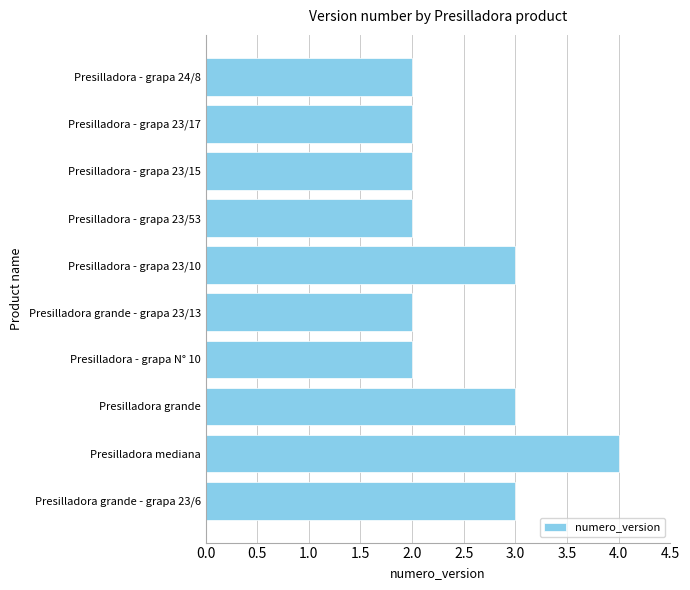

Which label corresponds to the largest value in the chart?

Presilladora mediana